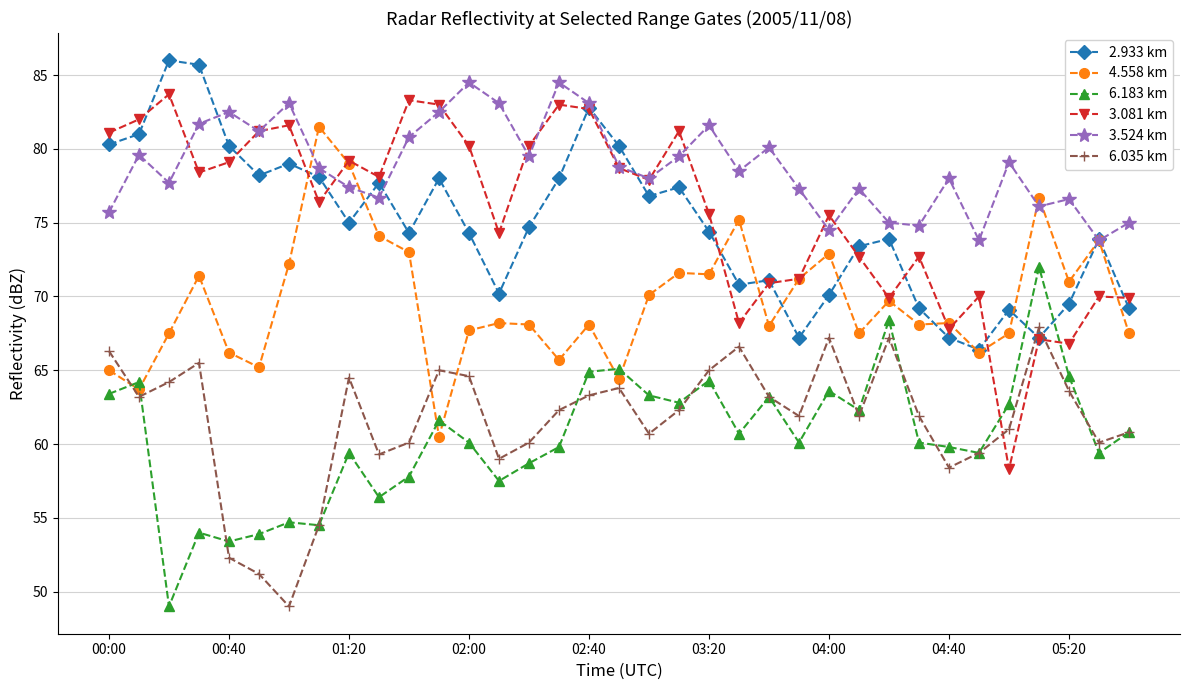

How many interior local peaks does the 3.524 km series have?

11